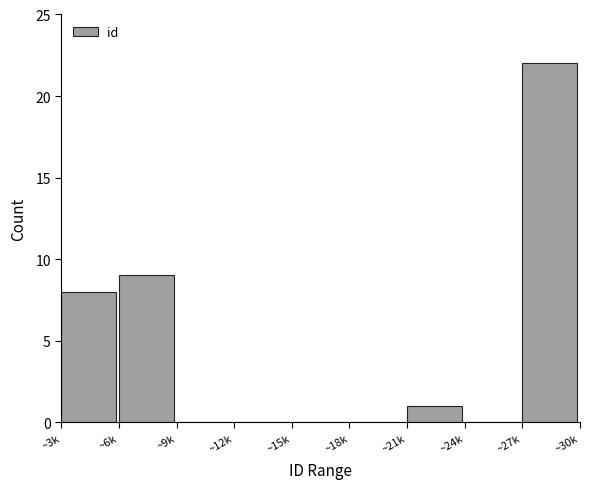

Reading left to right, extract all data points from this chart.

~3k=8	~6k=9	~9k=0	~12k=0	~15k=0	~18k=0	~21k=1	~24k=0	~27k=22